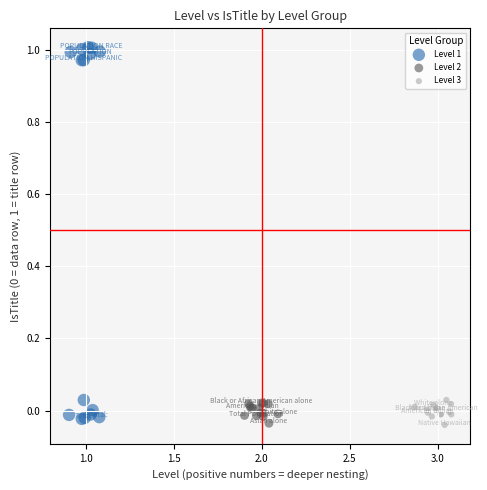

What are all the series names shown in the legend?

Level 1, Level 2, Level 3